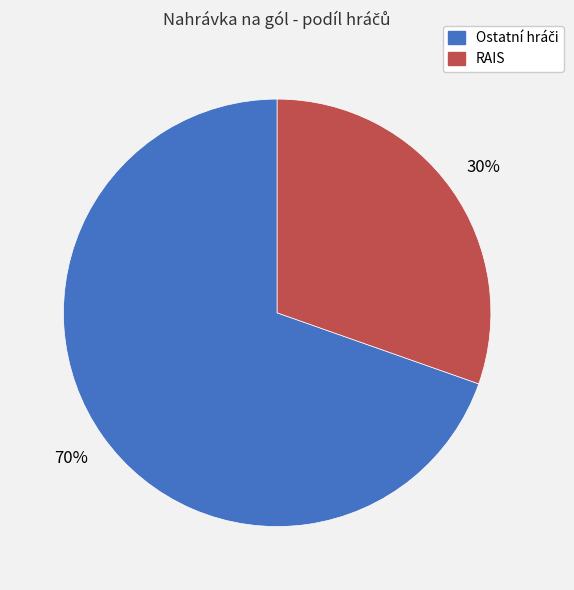

Does any single category account for the majority?

Yes